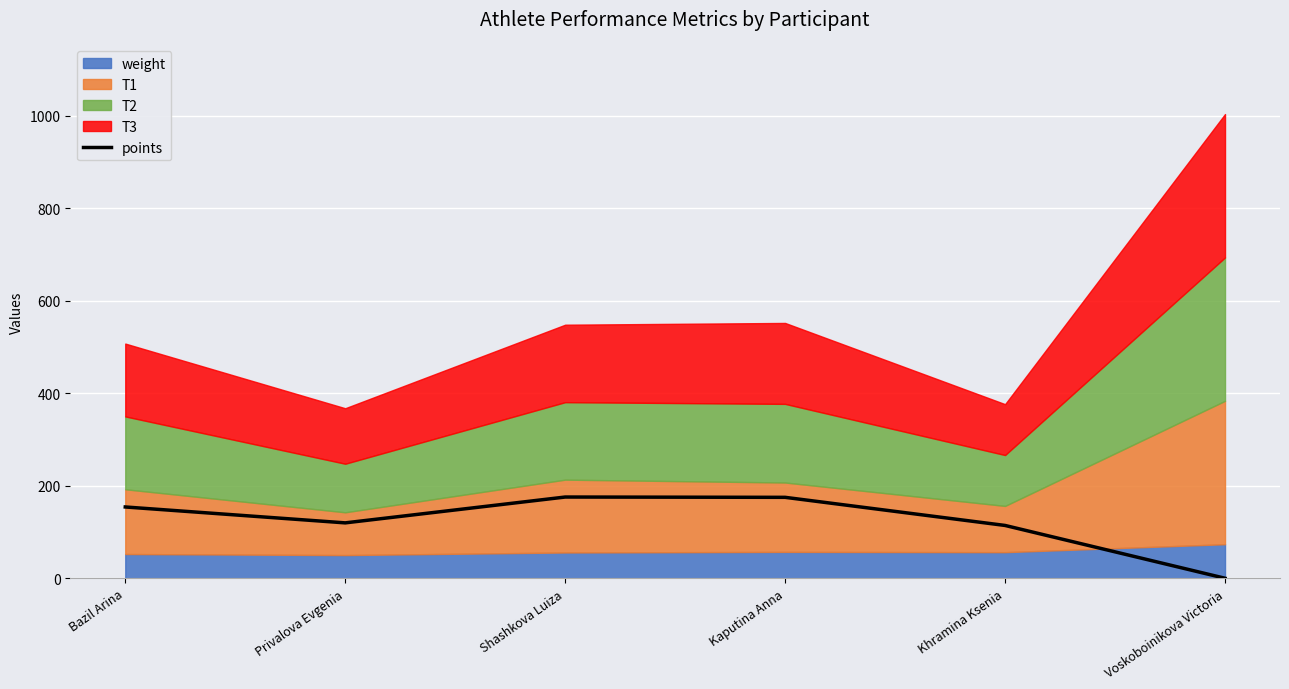

What is the sum of all values?

738.6